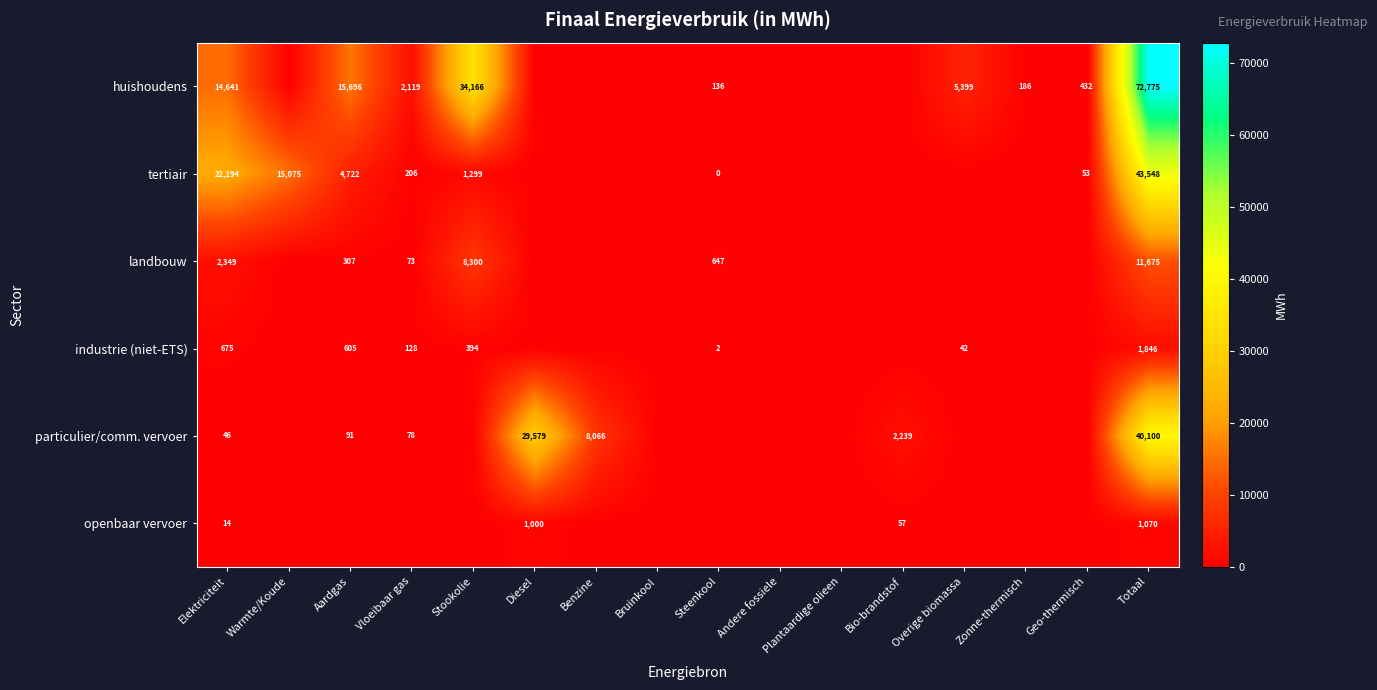

What is the difference between the highest and lowest values at Totaal?

71705